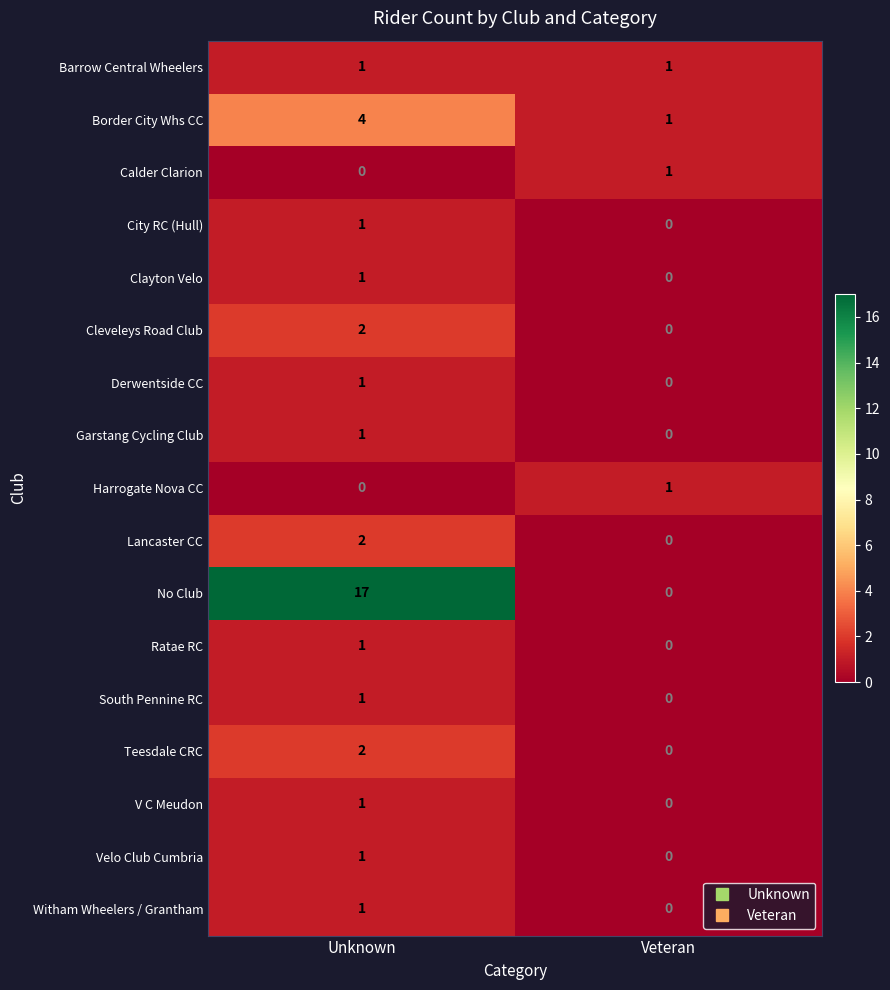

At which category is the sum across all series the highest?

Unknown